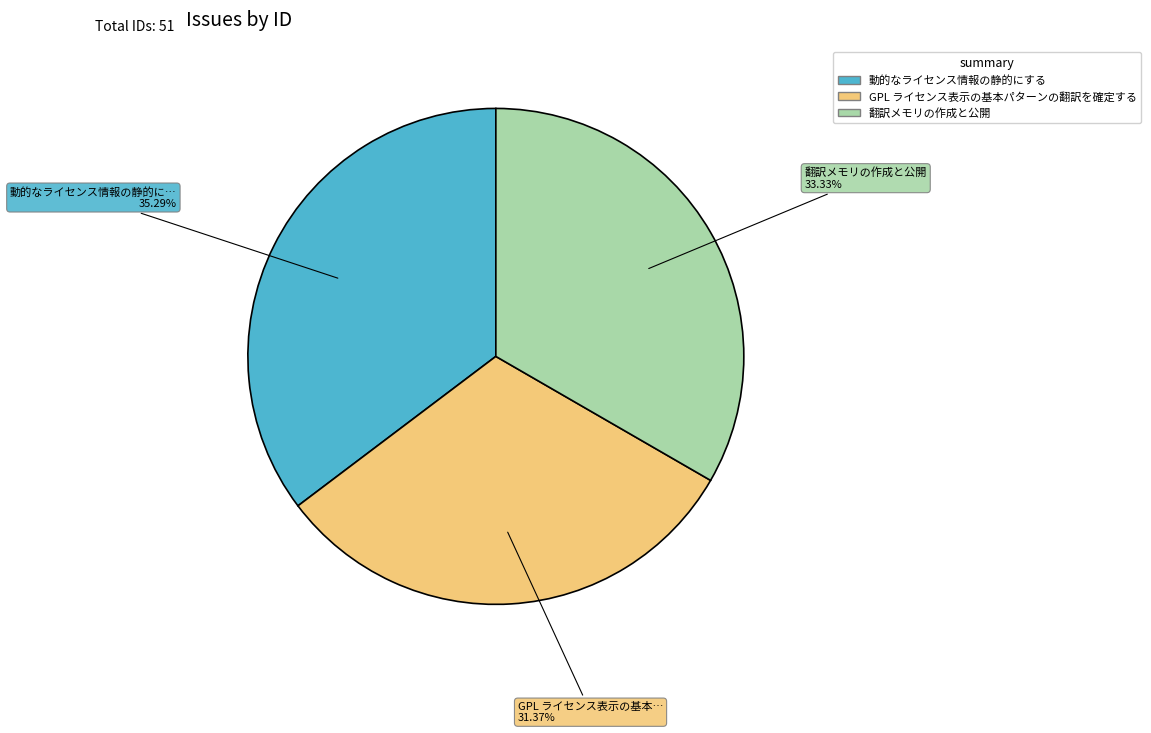

Which category has the biggest portion of the pie?

動的なライセンス情報の静的にする